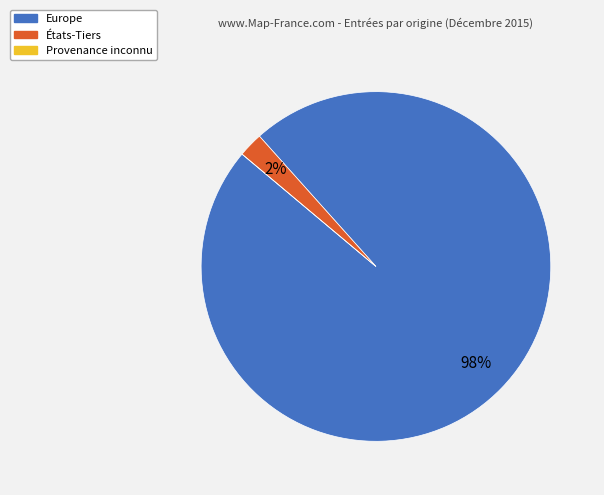

The Europe slice represents 98% of the pie. True or false?

True